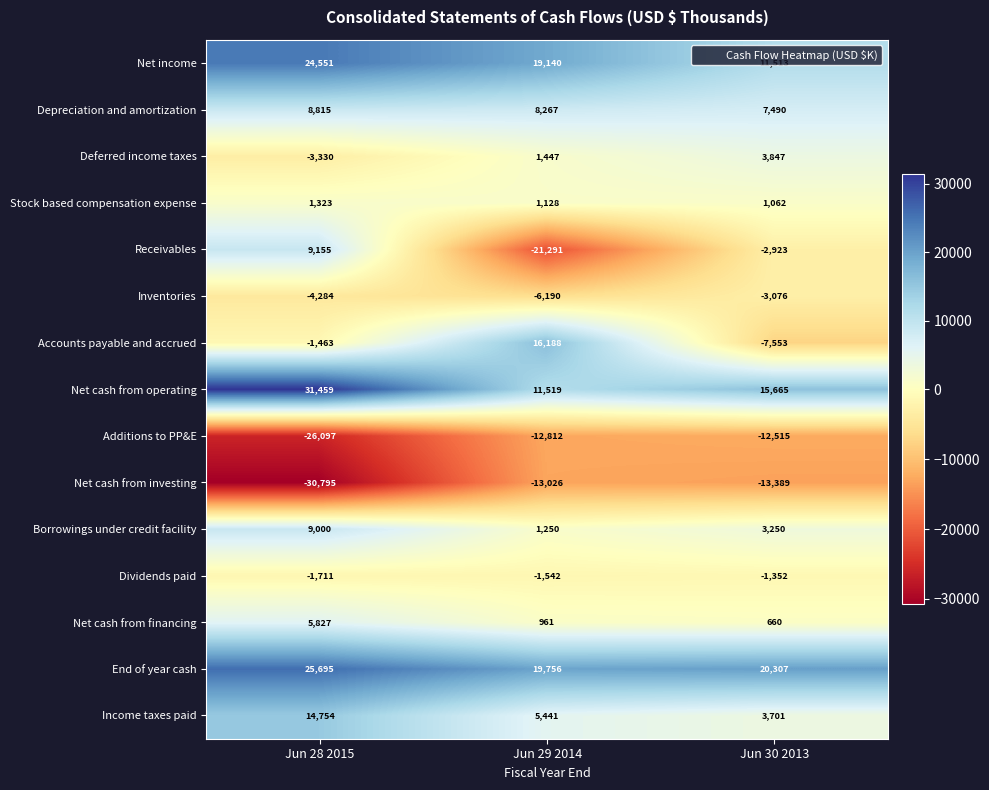

Is it true that Net cash from investing equals -40609 at Jun 28 2015?

False